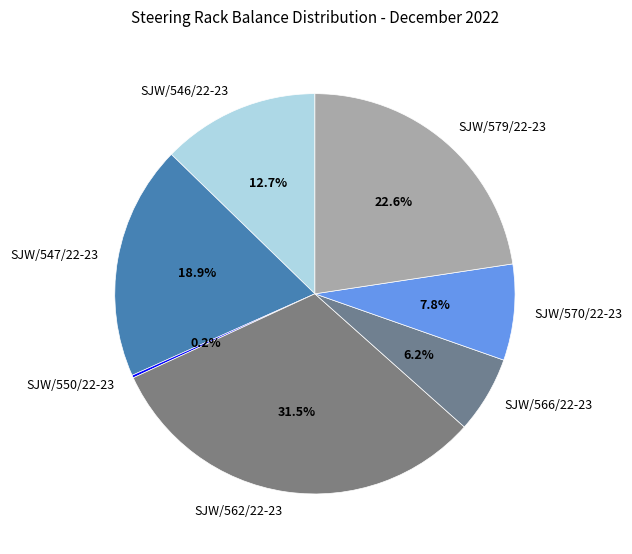

What percentage is NOT represented by SJW/562/22-23?

68.5%